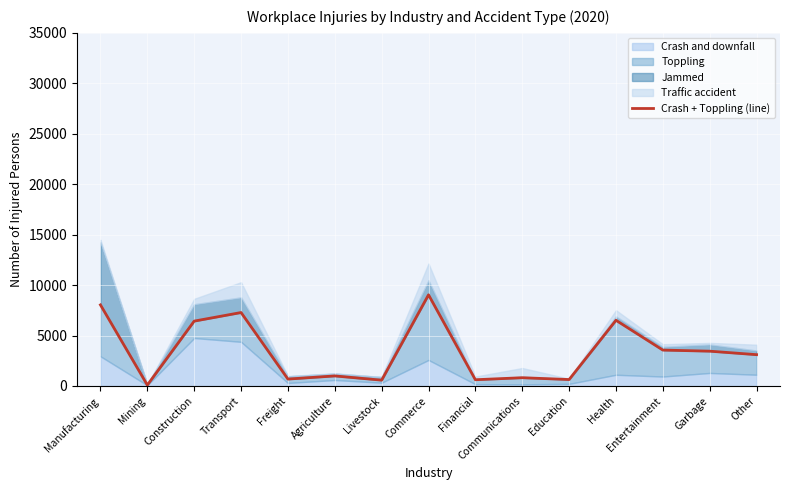

Which category has the highest value across all series?

Commerce